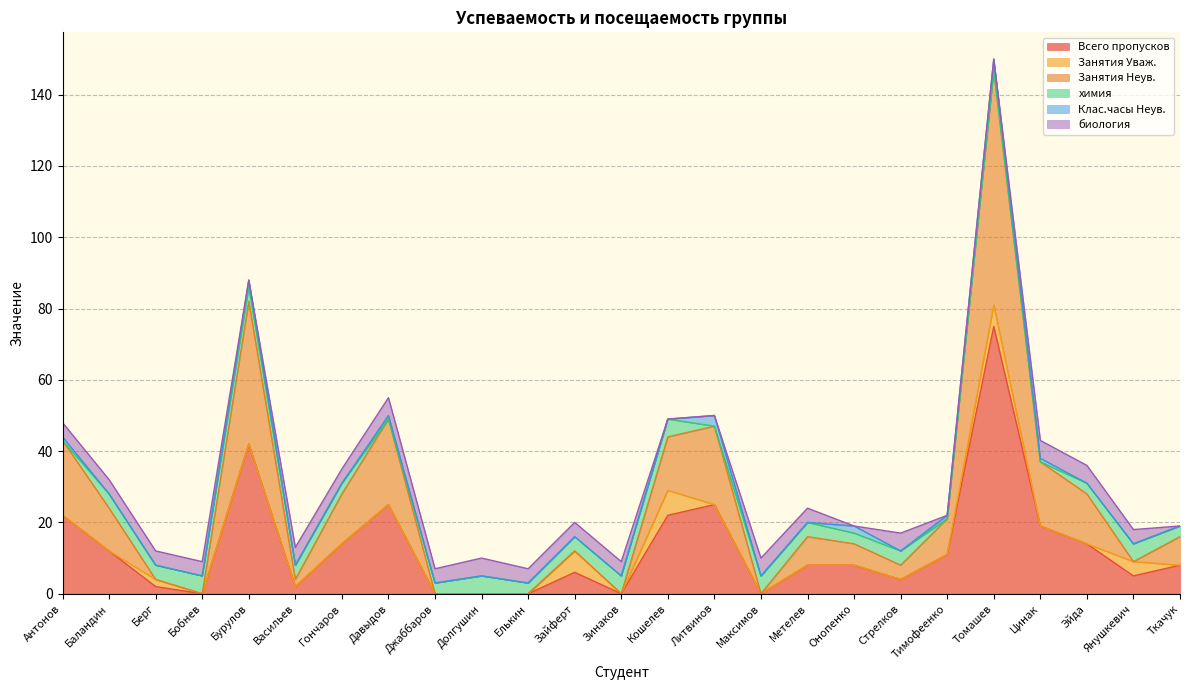

Between which two adjacent categories do биология and Занятия Уваж. first intersect?

Елькин and Зайферт